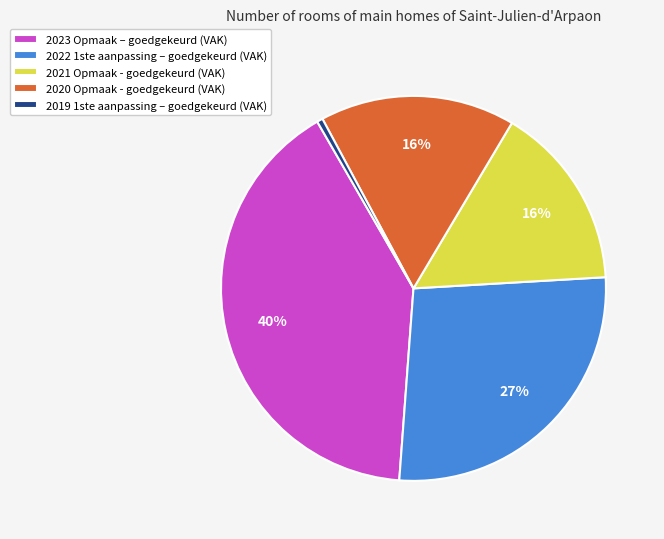

Which slice is the smallest?

2019 1ste aanpassing – goedgekeurd